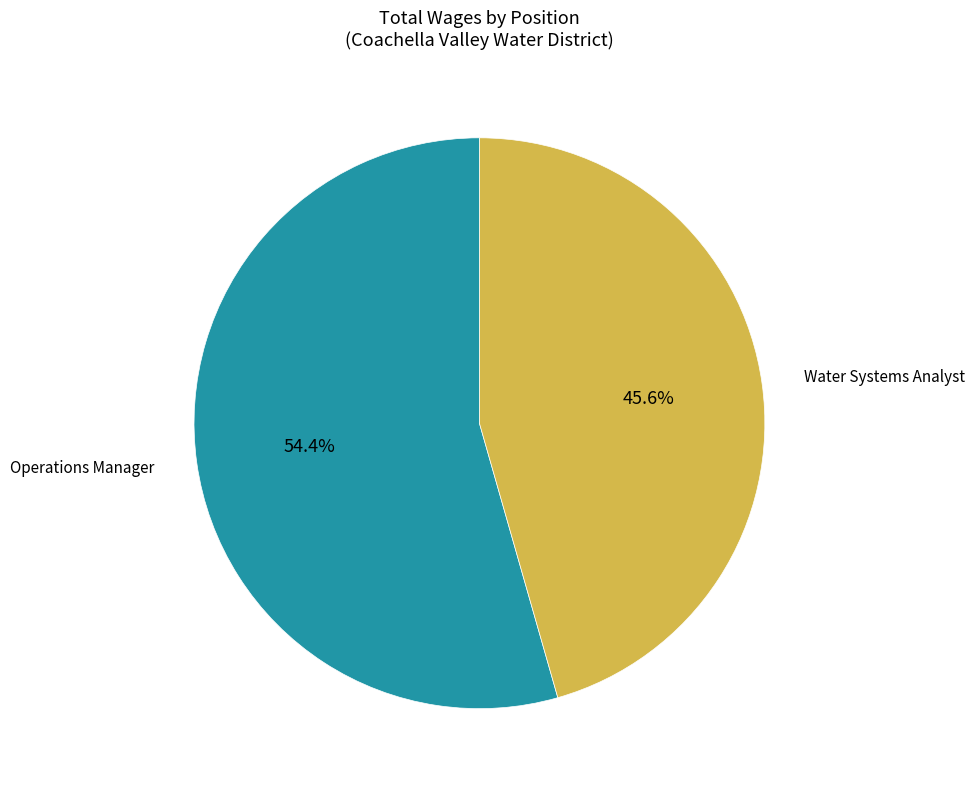

Is there a majority slice in this chart?

Yes